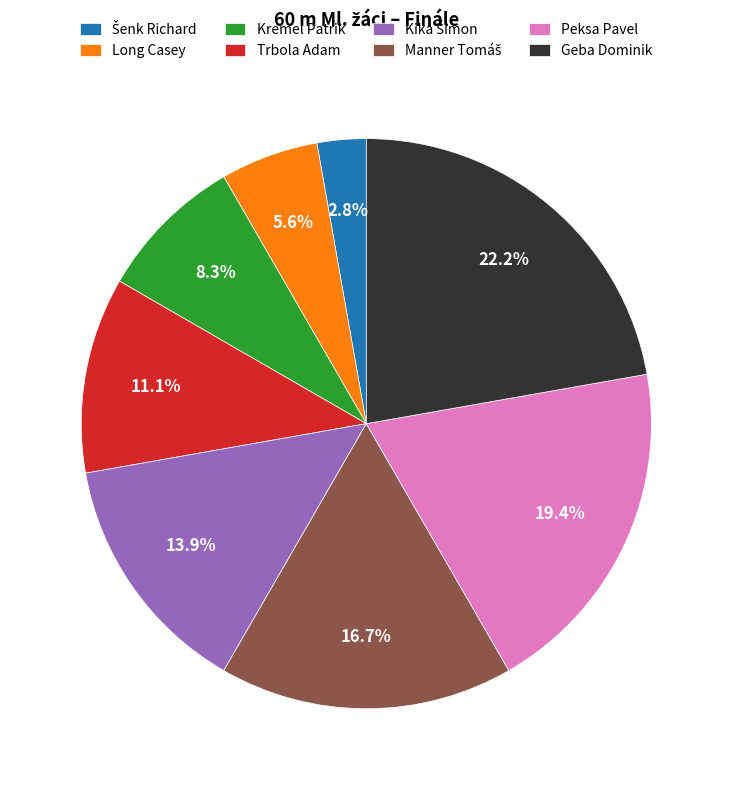

Count the number of slices in the pie.

8